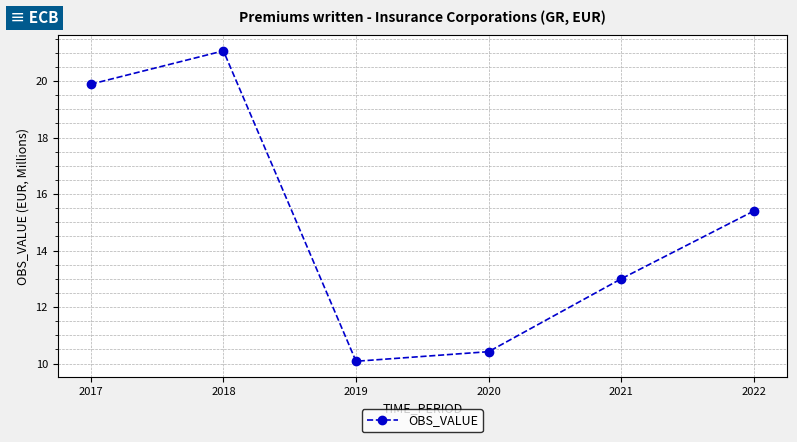

The chart shows a value of 21.1 at 2018. True or false?

True